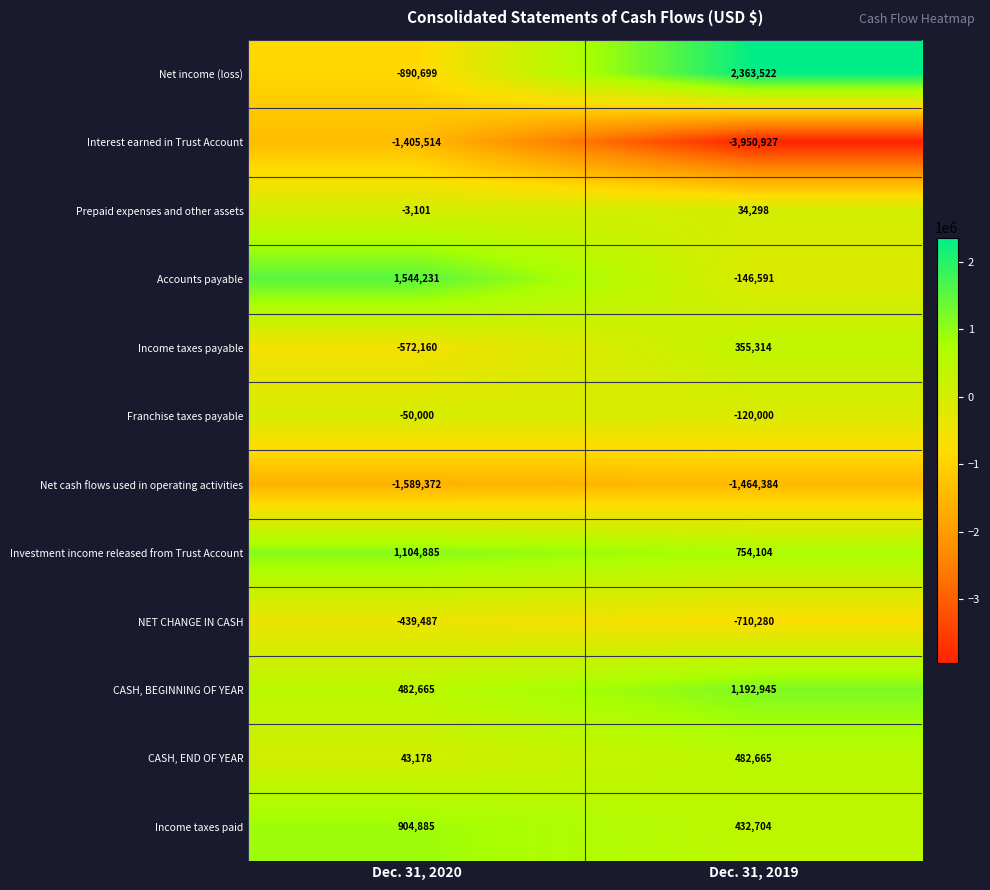

True or false: Net cash flows used in operating activities has a value of -1589372 at Dec. 31, 2020.

True